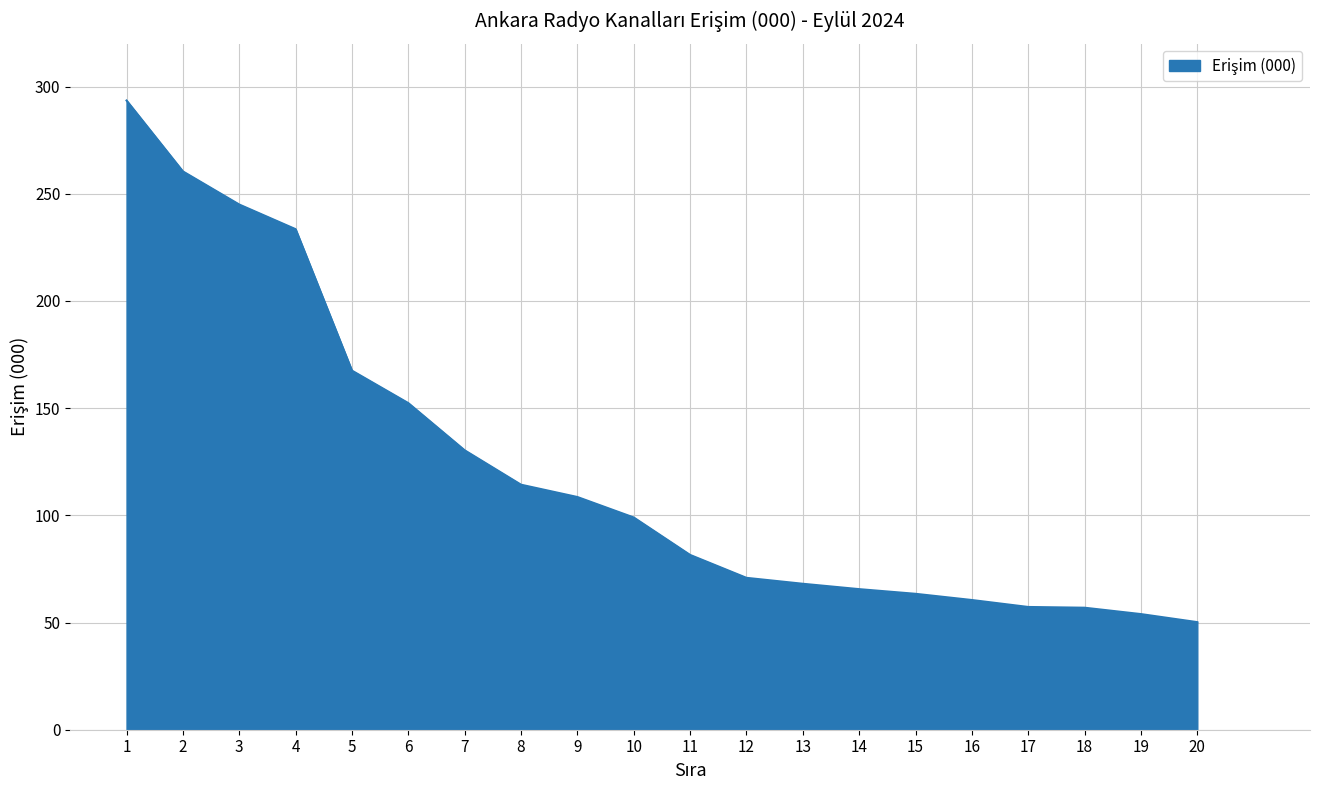

What is the sum of all values?

2432.5